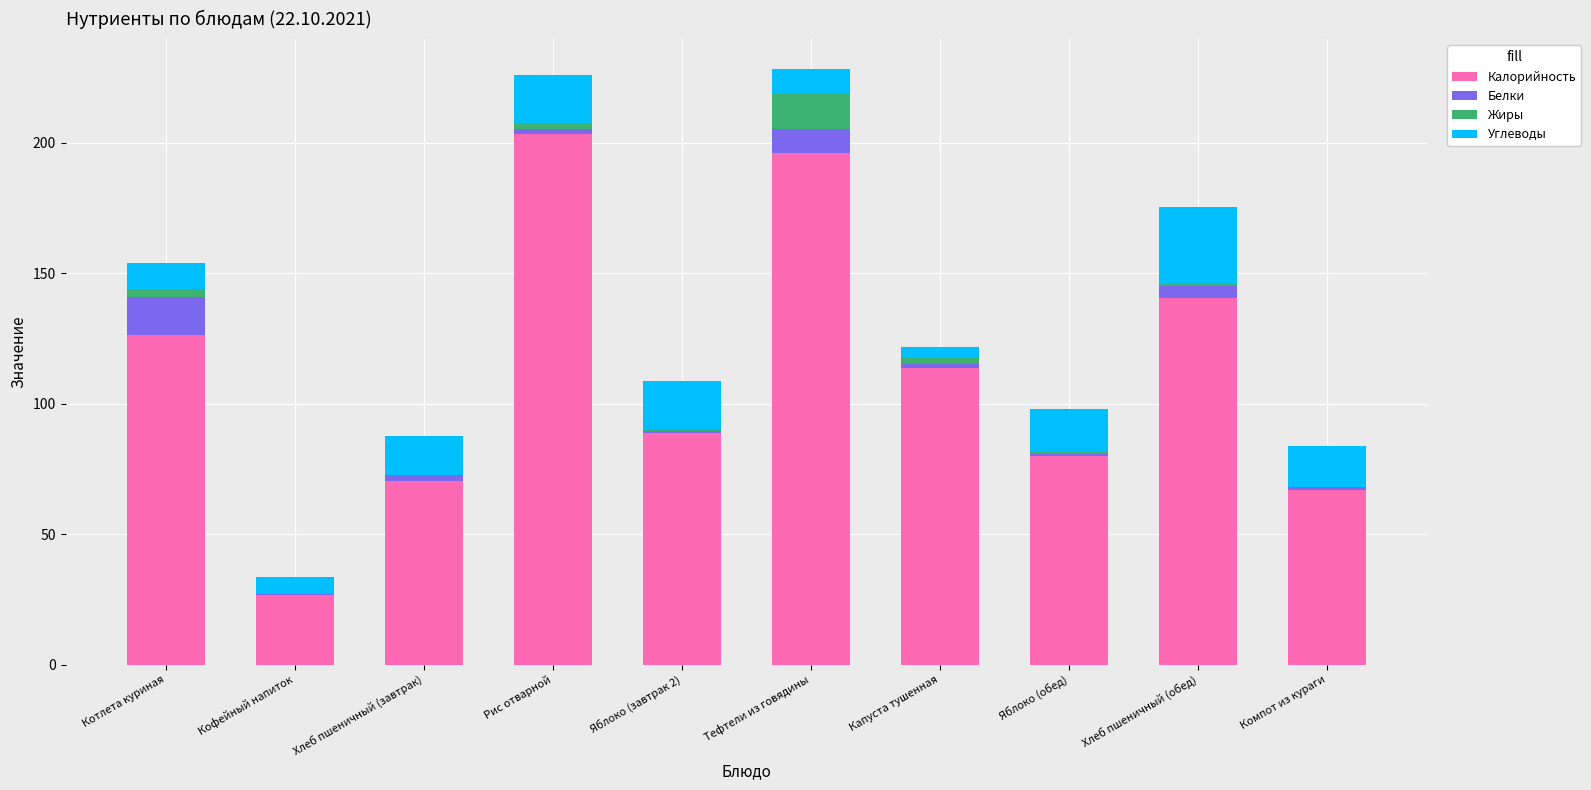

The Калорийность series shows 189.1 at Капуста тушенная. True or false?

False